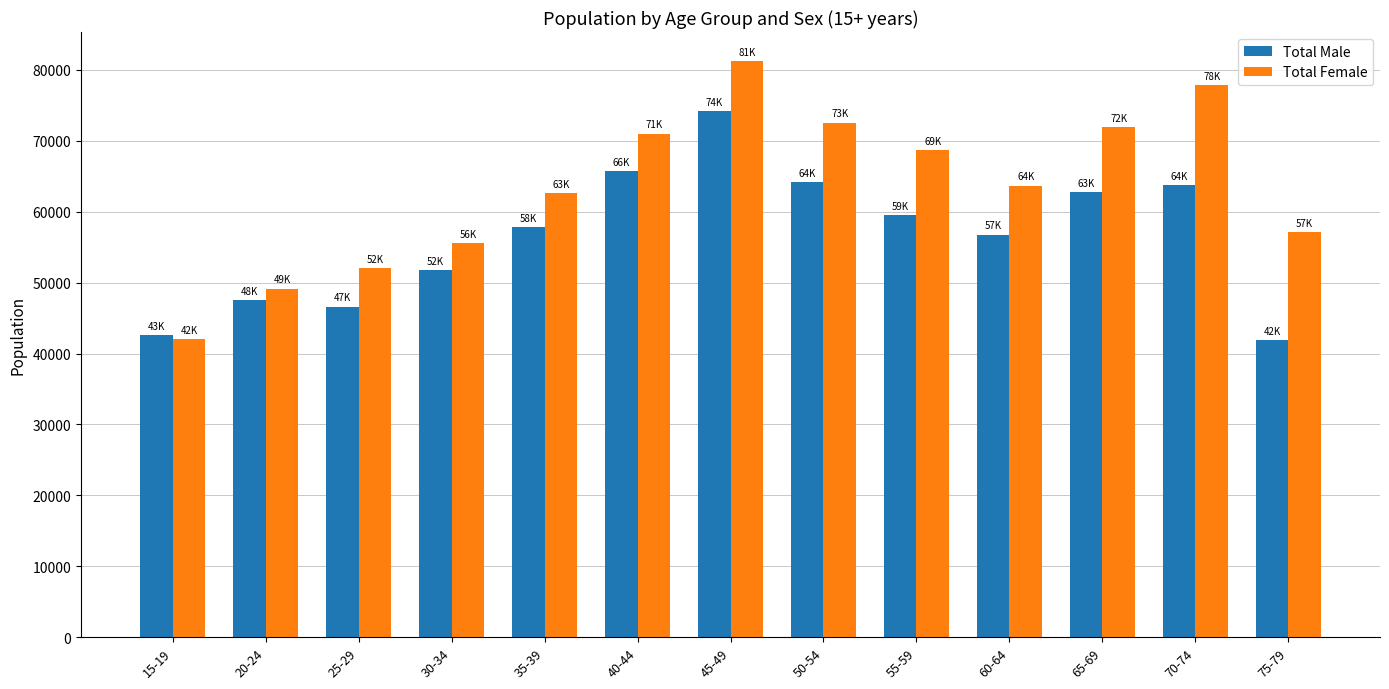

Which series has the largest total across all categories?

Total Female